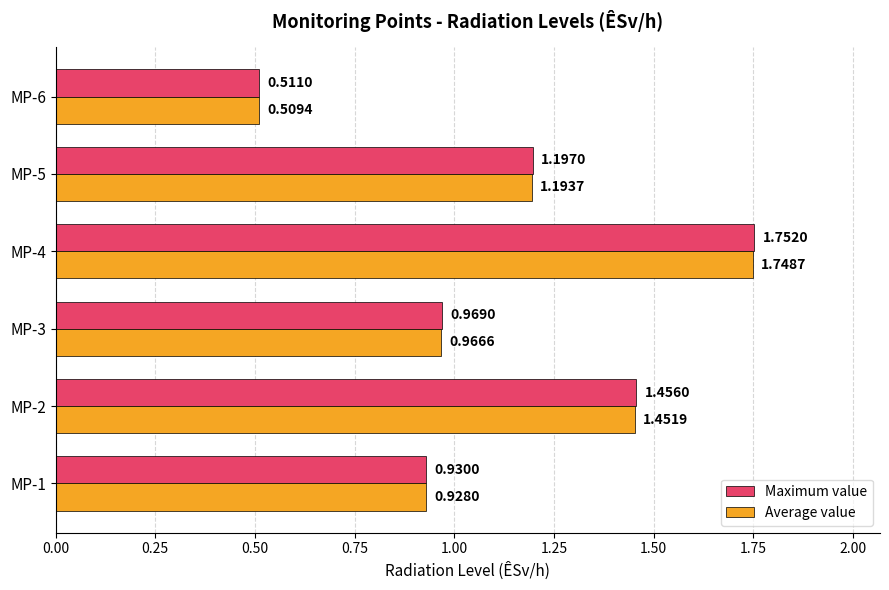

How many data points in Average value are above 1?

3